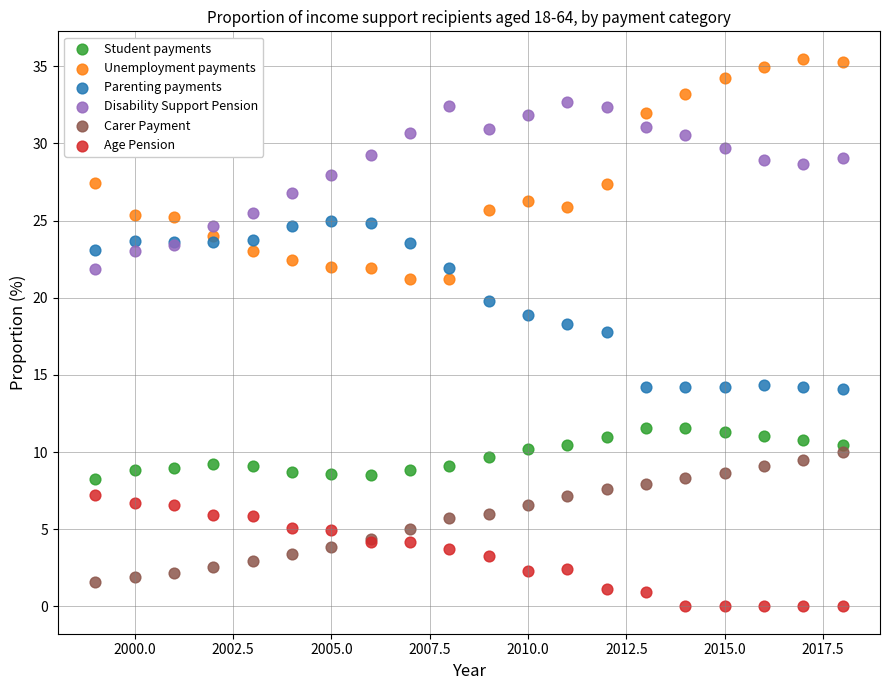

What are all the series names shown in the legend?

Student payments, Unemployment payments, Parenting payments, Disability Support Pension, Carer Payment, Age Pension